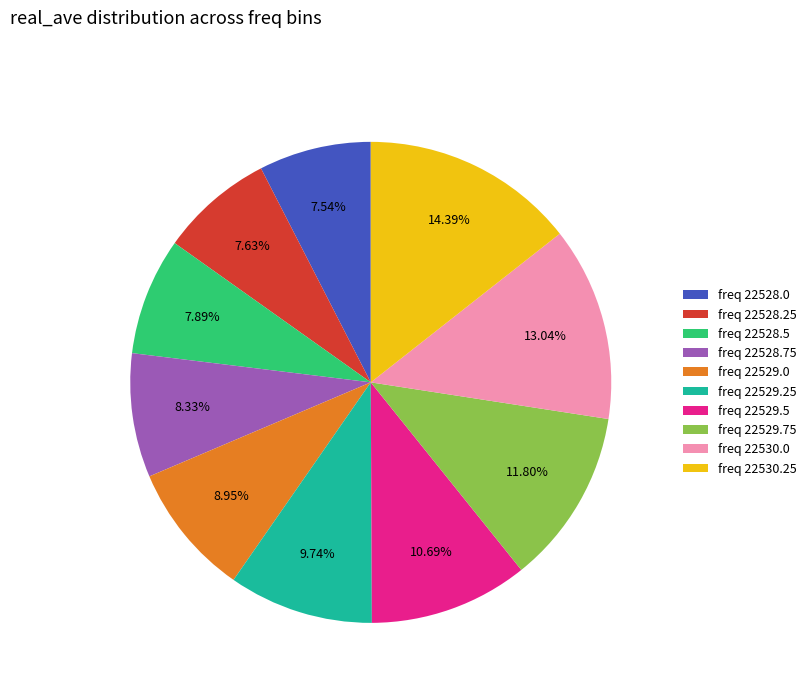

Which slice is the largest?

freq 22530.25